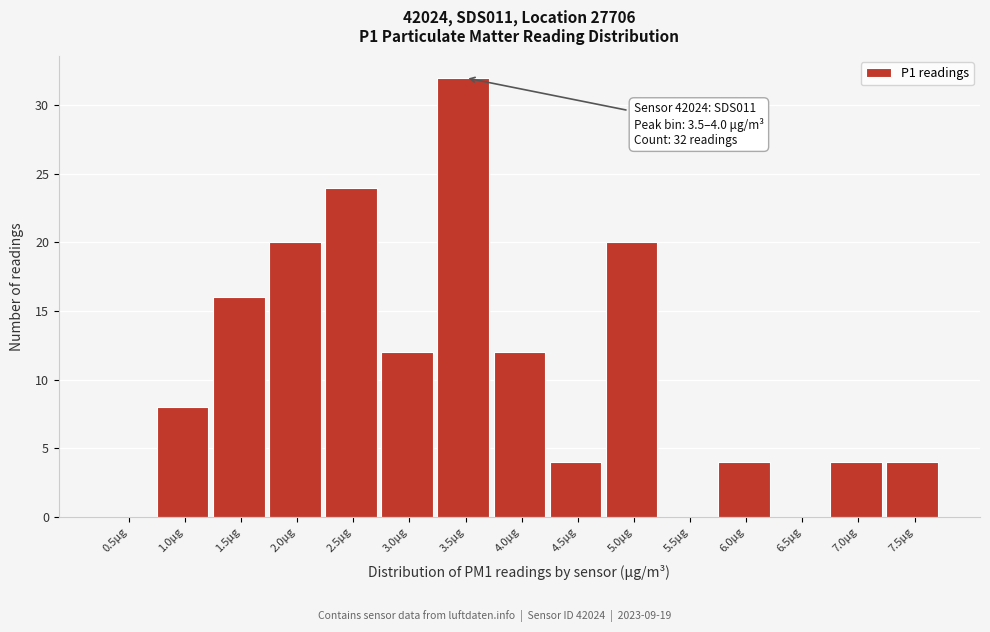

Reading left to right, transcribe all the data shown in this chart.

0.5μg=0	1.0μg=8	1.5μg=16	2.0μg=20	2.5μg=24	3.0μg=12	3.5μg=32	4.0μg=12	4.5μg=4	5.0μg=20	5.5μg=0	6.0μg=4	6.5μg=0	7.0μg=4	7.5μg=4